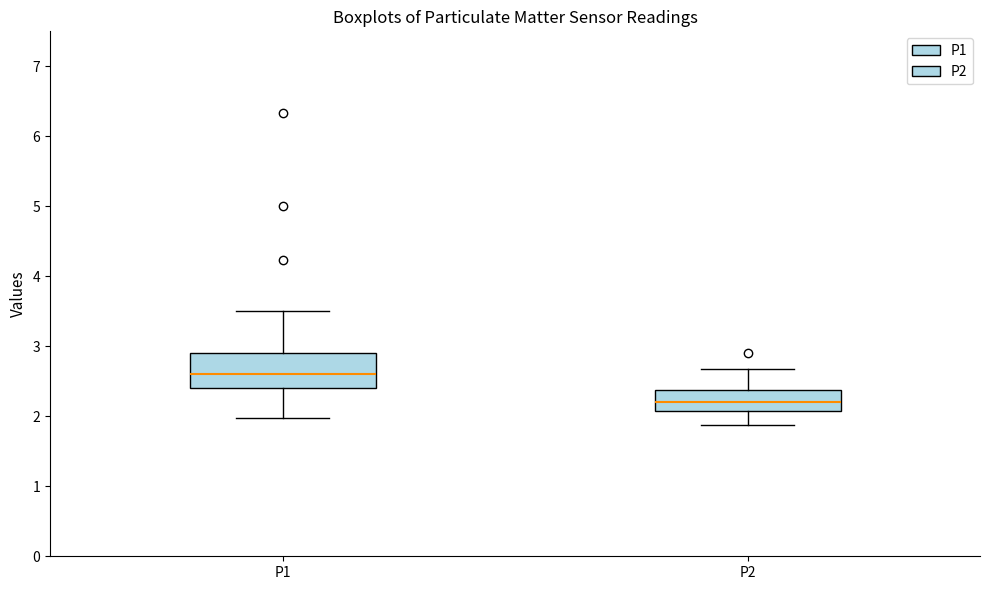

Reading left to right, transcribe this box plot: for each box, give where its median line is, the range the box spans, and where its two whiskers end, as read against the y-axis. The values are not printed on the chart, so give them approximately, as read against the axis.

P1: median 2.6, box 2.4 to 2.9, whiskers 2.0 to 3.5
P2: median 2.2, box 2.1 to 2.4, whiskers 1.9 to 2.7